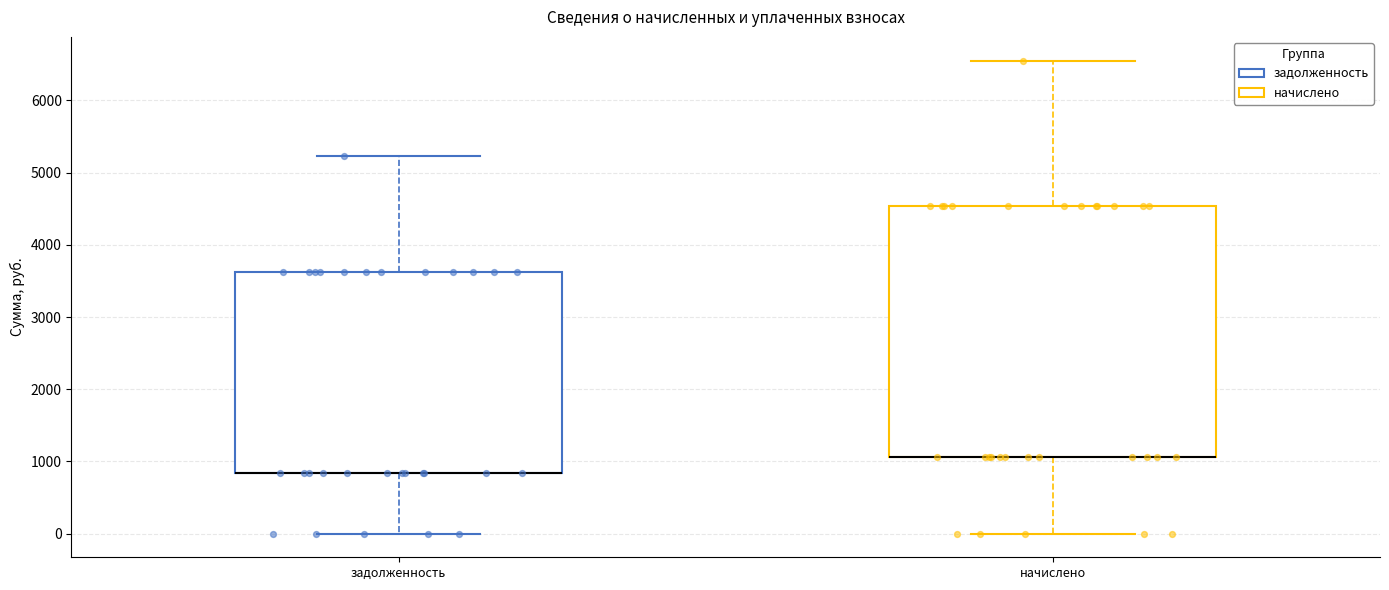

Reading left to right, read every box against the y-axis: the position of its median line, the range the box covers, and the ends of its whiskers. The values are not printed on the chart, so give them approximately, as read against the axis.

задолженность: median 800 (drawn on the box's lower edge), box 800 to 3600, whiskers 0 to 5200
начислено: median 1100 (drawn on the box's lower edge), box 1100 to 4500, whiskers 0 to 6600